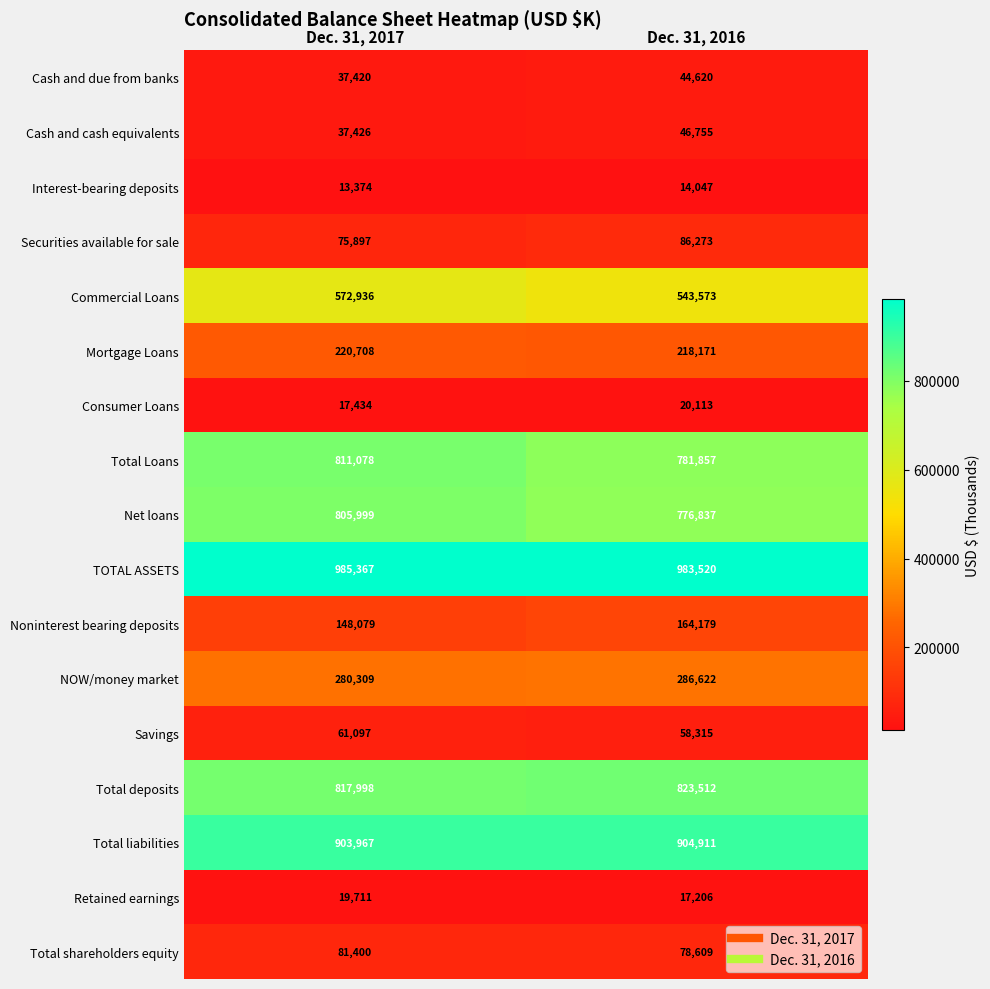

Which series has the largest total across all categories?

TOTAL ASSETS